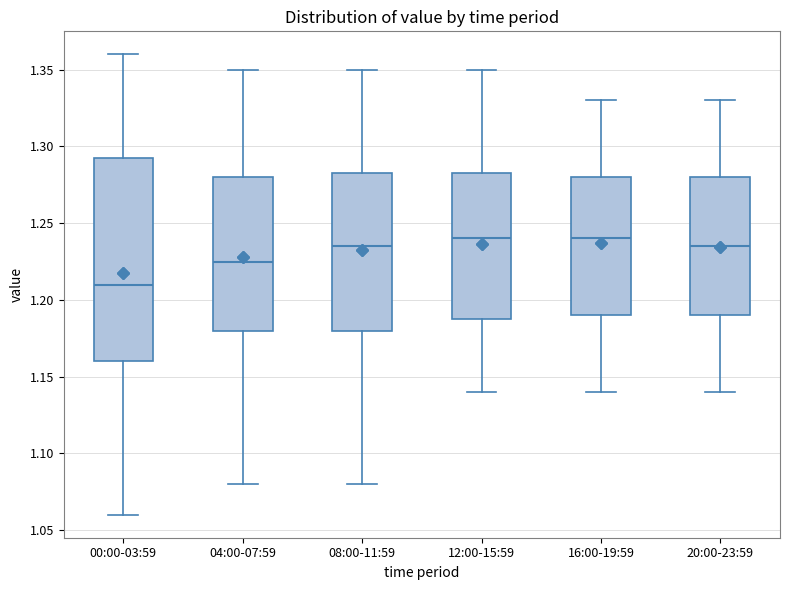

Which box's median line is the lowest?

00:00-03:59